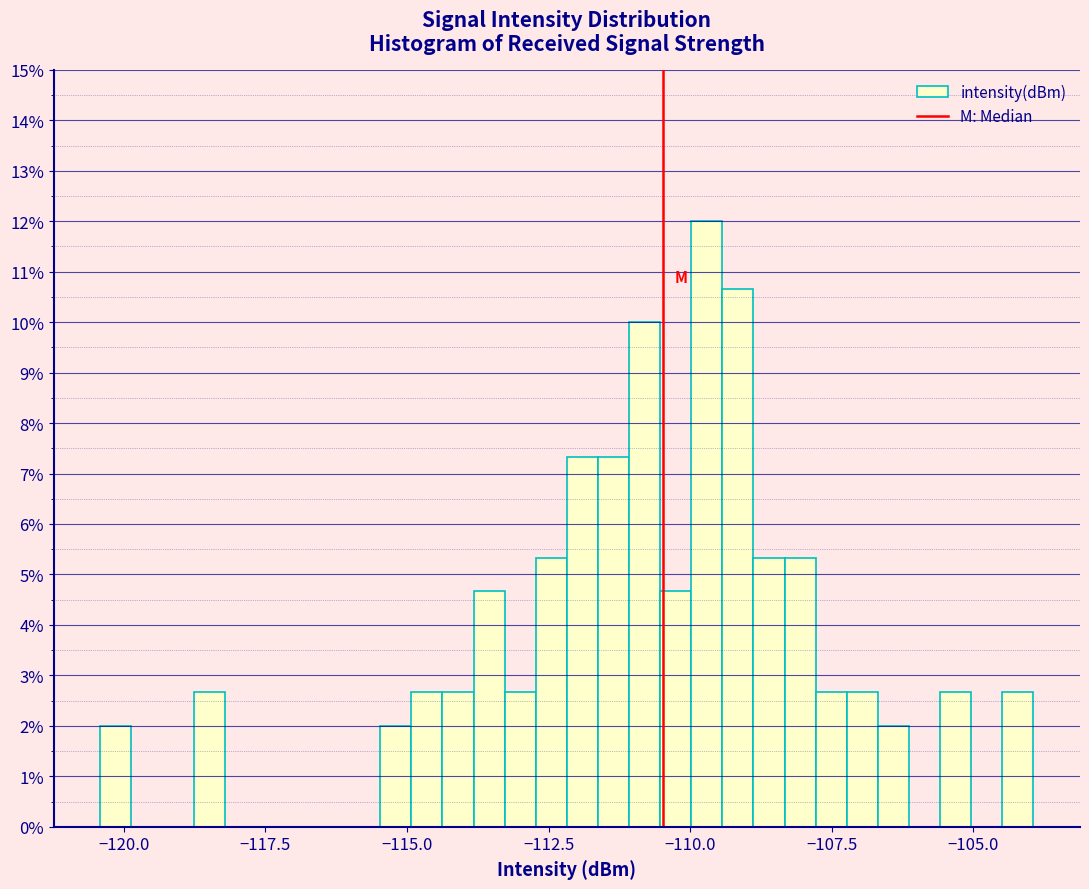

Around what value on the x-axis is the tallest bar? Give the approximate position of its centre, as read against the axis.

-109.5